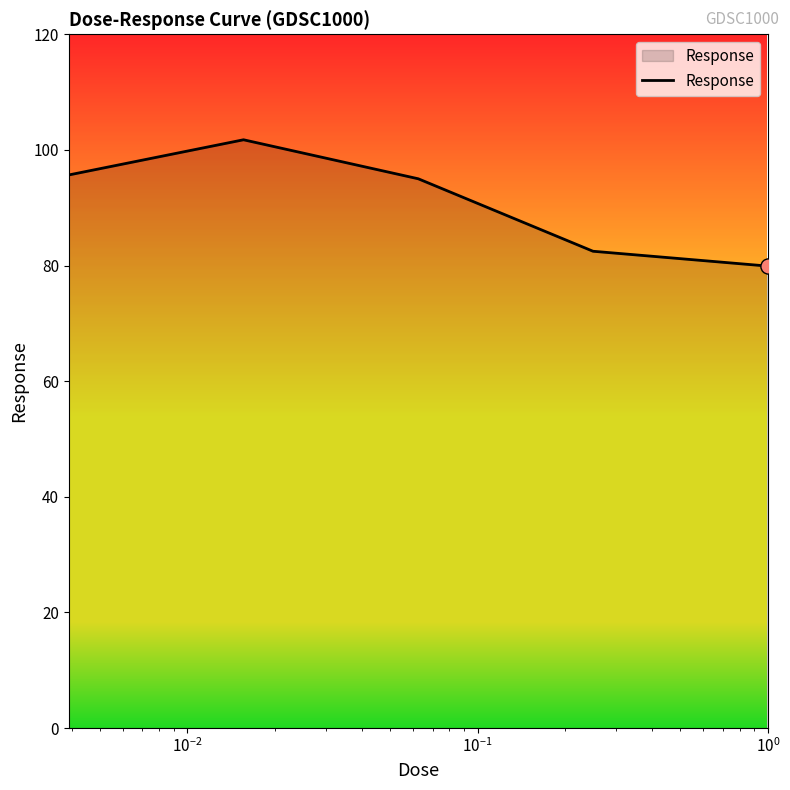

What is the sum of all values?

454.8